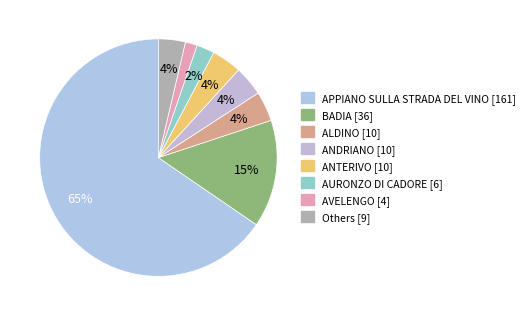

Which category accounts for the majority?

APPIANO SULLA STRADA DEL VINO